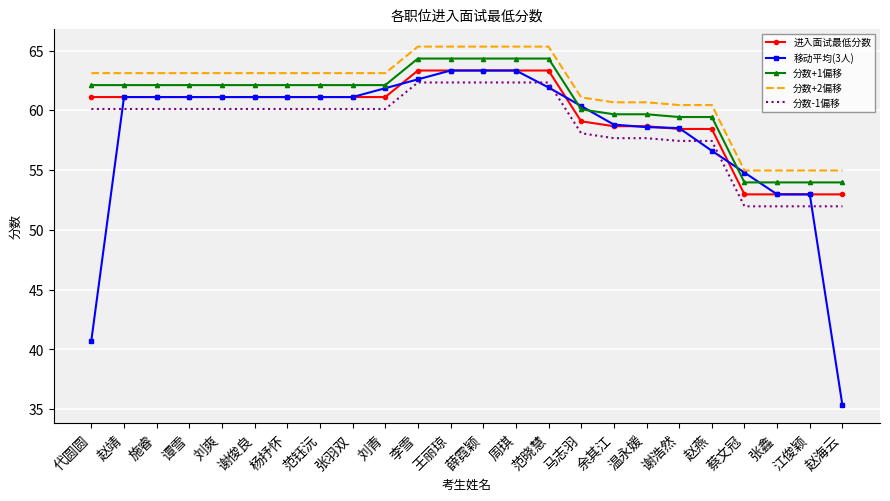

Is the value of 进入面试最低分数 at 谢浩然 greater than the value of 分数-1偏移 at 谭雪?

No